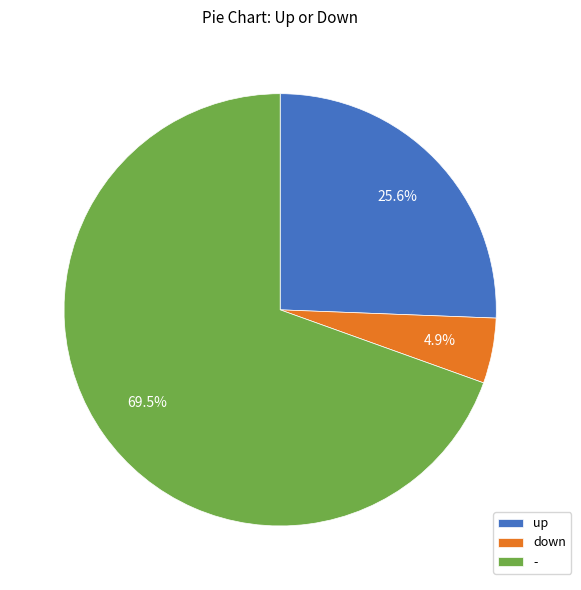

Which has a higher value, - or down?

-